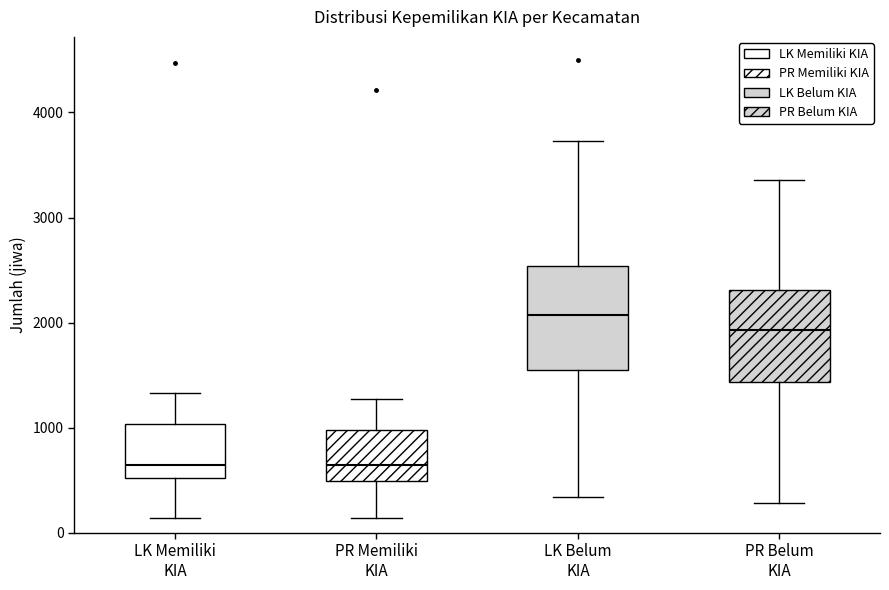

Reading left to right, read every box against the y-axis: the position of its median line, the range the box covers, and the ends of its whiskers. The values are not printed on the chart, so give them approximately, as read against the axis.

LK Memiliki KIA: median 600, box 500 to 1000, whiskers 100 to 1300
PR Memiliki KIA: median 600, box 500 to 1000, whiskers 100 to 1300
LK Belum KIA: median 2100, box 1500 to 2500, whiskers 300 to 3700
PR Belum KIA: median 1900, box 1400 to 2300, whiskers 300 to 3400